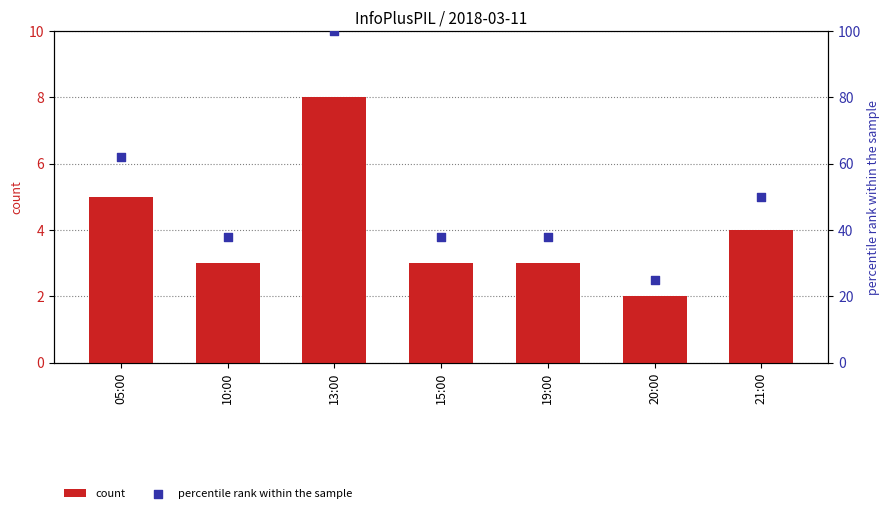

Which series has the largest total across all categories?

percentile rank within the sample